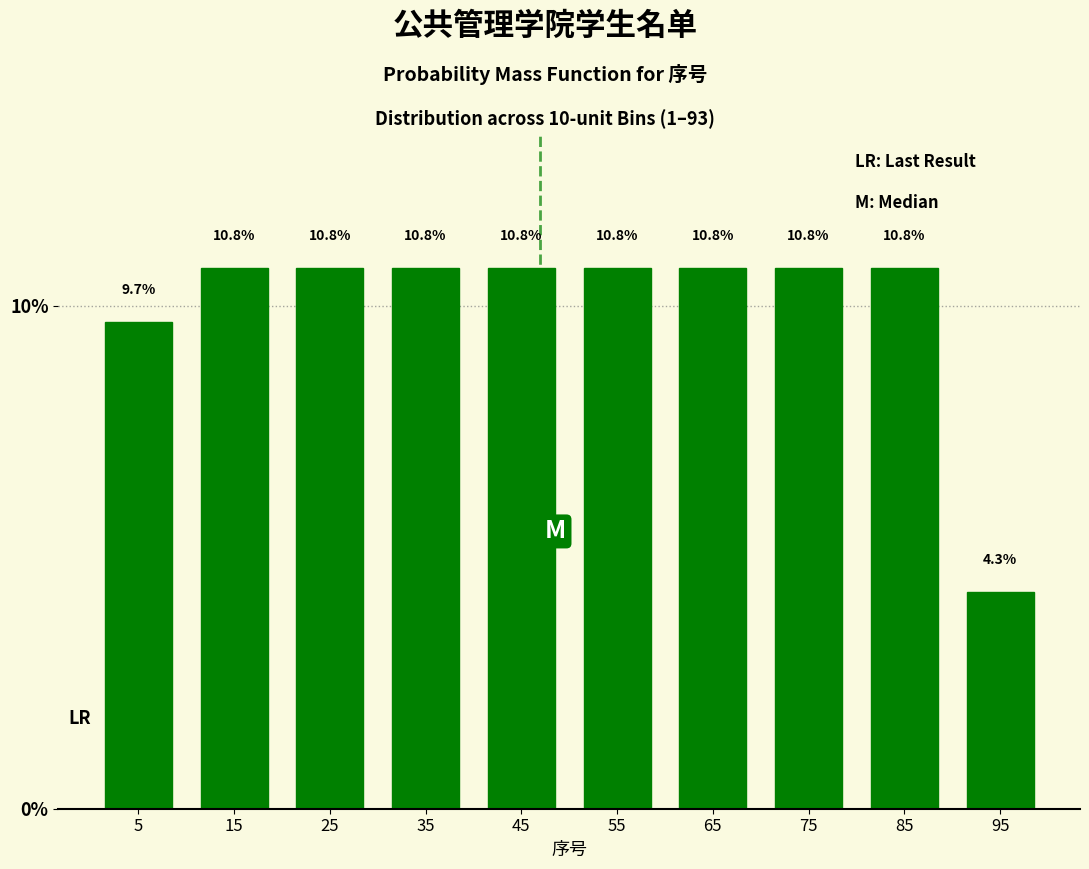

Reading left to right, list every bar in this chart as the range it spans on the x-axis followed by its height.

0 to 10: 9.7
10 to 20: 10.8
20 to 30: 10.8
30 to 40: 10.8
40 to 50: 10.8
50 to 60: 10.8
60 to 70: 10.8
70 to 80: 10.8
80 to 90: 10.8
90 to 100: 4.3